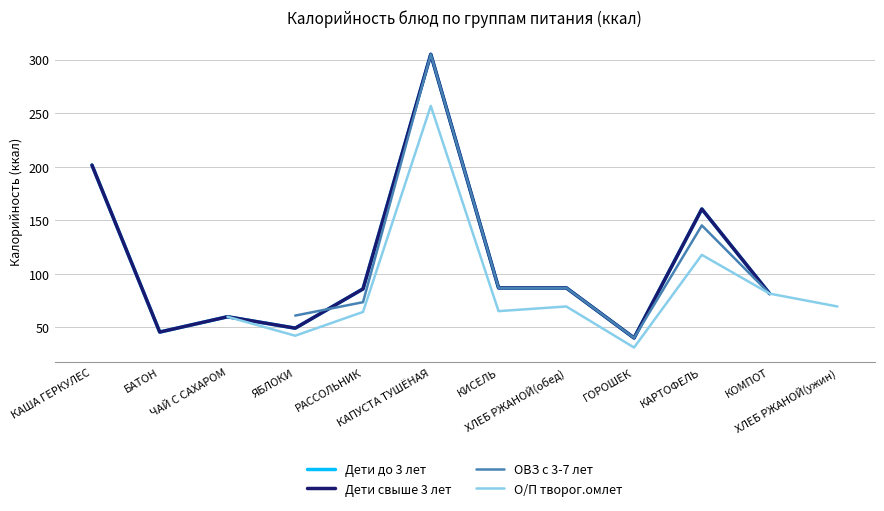

How many intersections are there between Дети до 3 лет and ОВЗ с 3-7 лет?

1